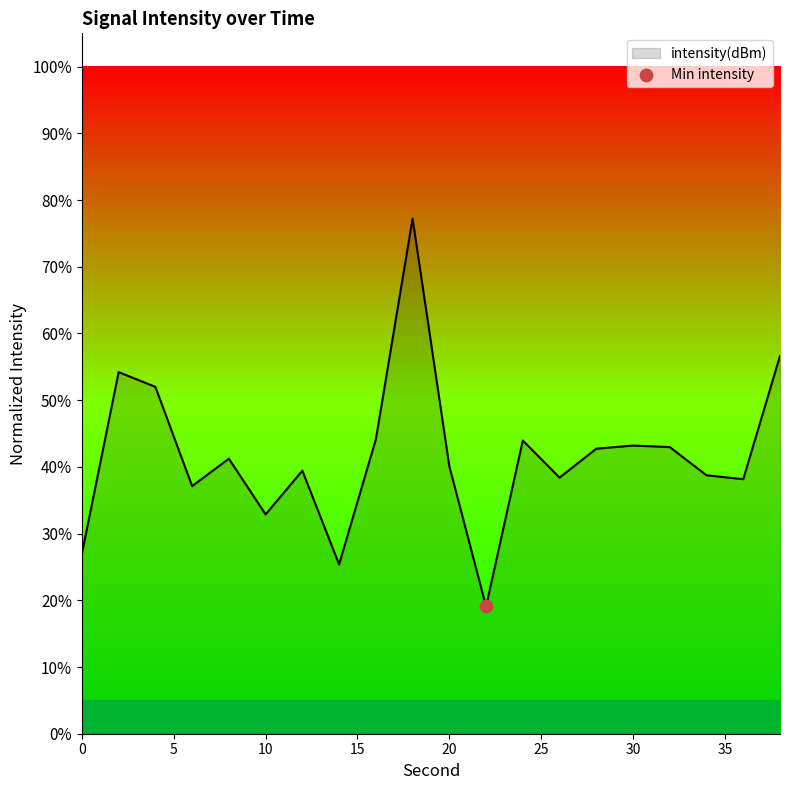

What is the smallest value displayed?

19.1